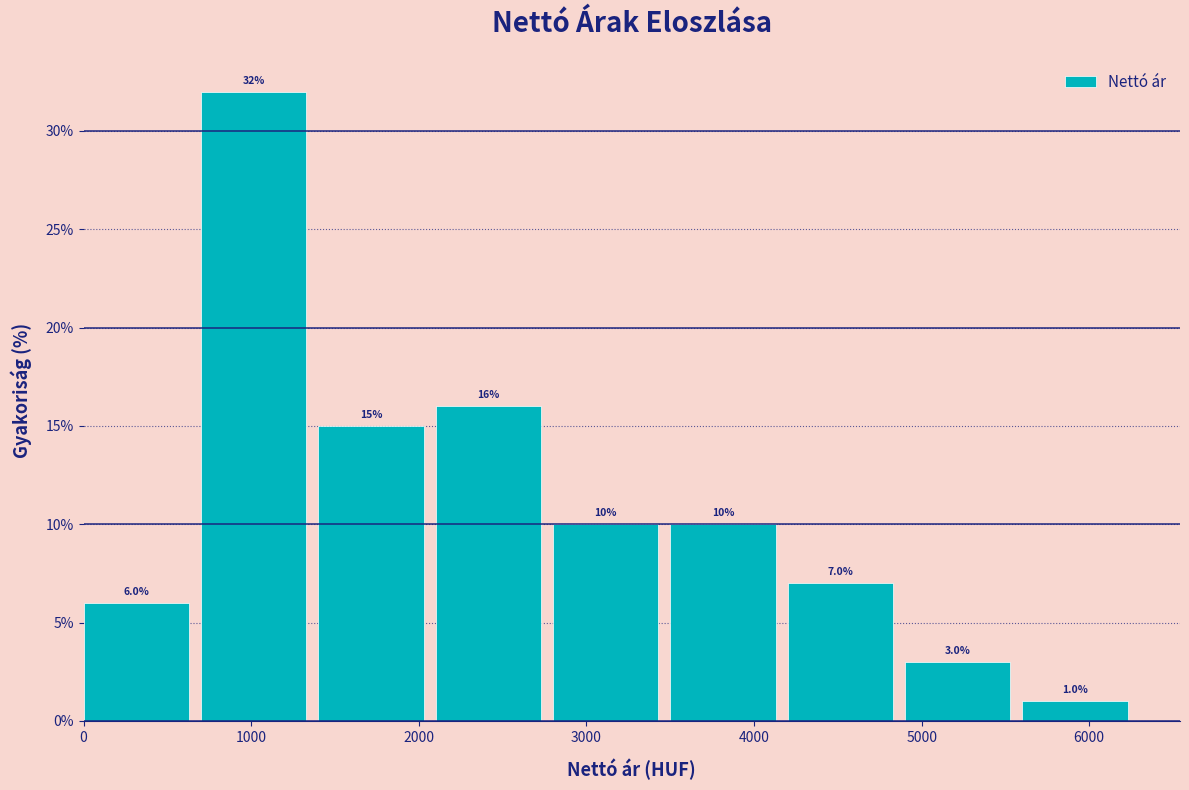

Reading left to right, list every bar in this chart as the range it spans on the x-axis followed by its height.

0 to 700: 6.0
700 to 1400: 32.0
1400 to 2100: 15.0
2100 to 2800: 16.0
2800 to 3500: 10.0
3500 to 4200: 10.0
4200 to 4900: 7.0
4900 to 5600: 3.0
5600 to 6300: 1.0